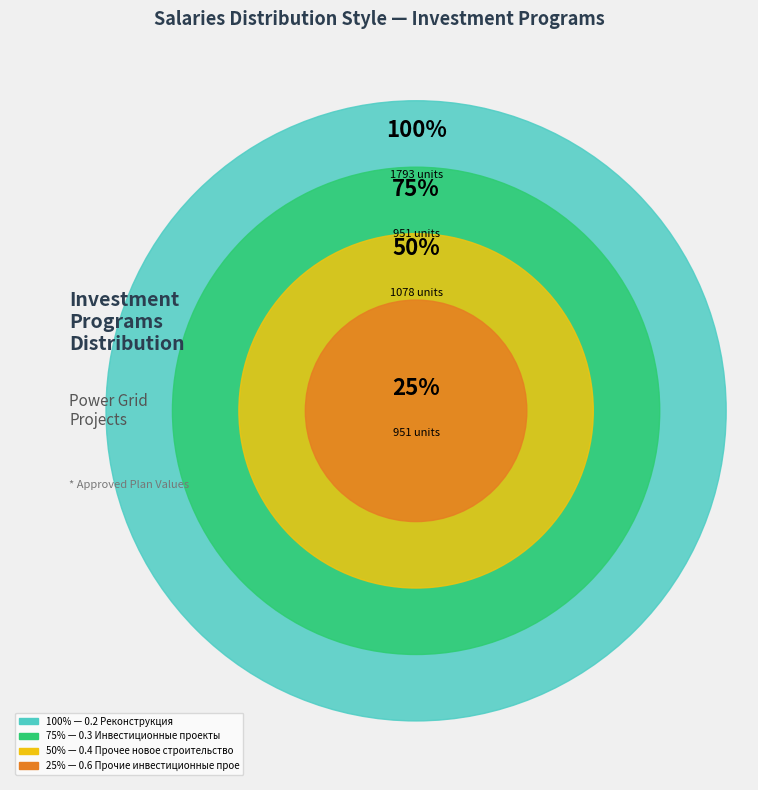

What is the total percentage of 0.6 Прочие инвестиционные проекты and 0.3 Инвестиционные проекты?

39.8%